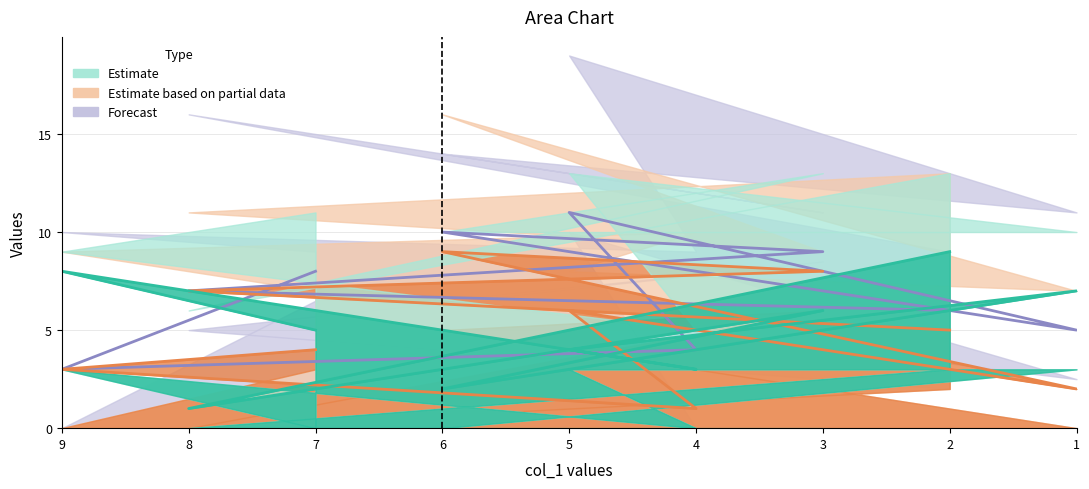

Where is the first local maximum for col_2?

9